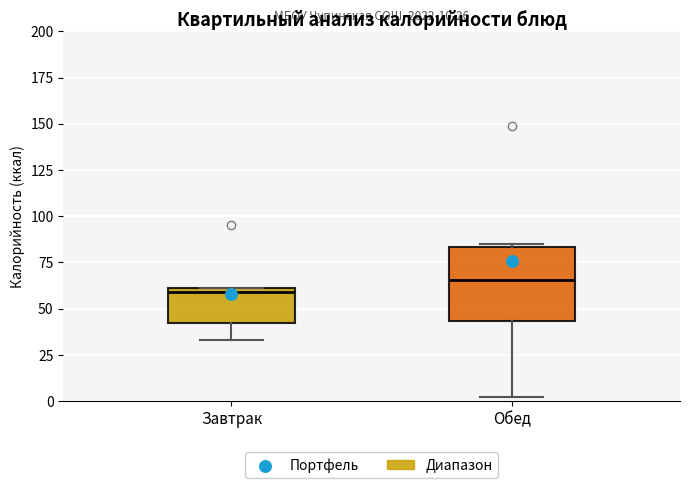

Comparing the boxes themselves (not the whiskers), which one is the tallest?

Обед